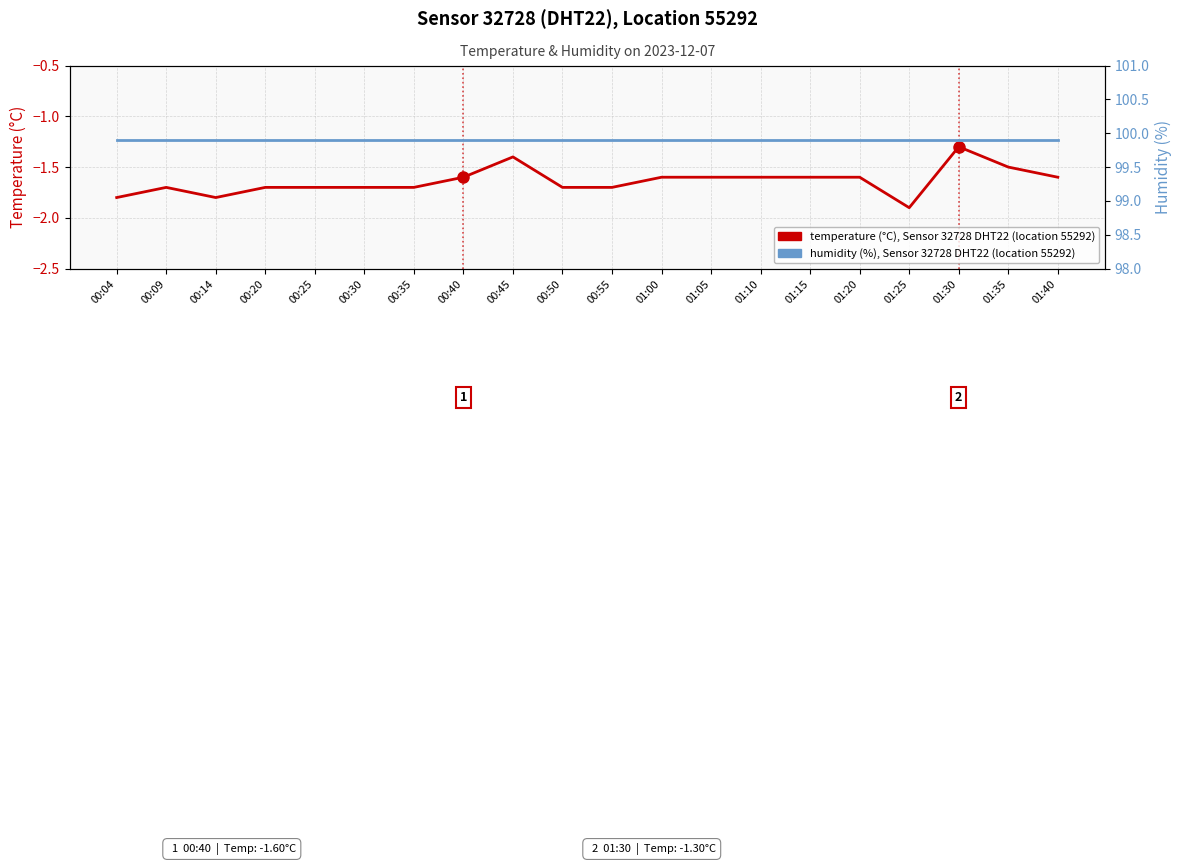

At which category is the sum across all series the highest?

01:30